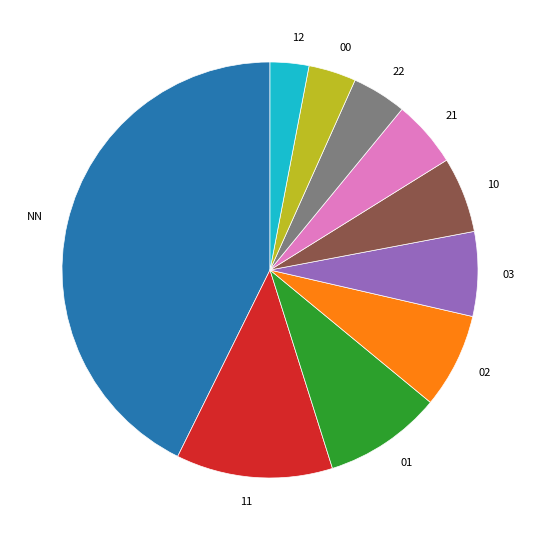

Do 10 and NN together represent more than half of the pie?

No